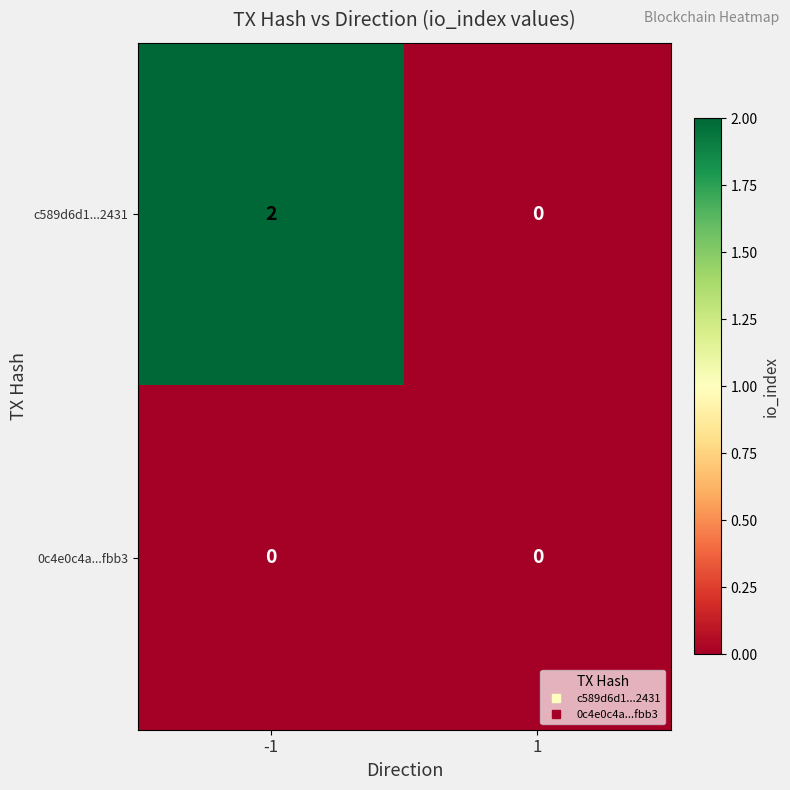

Reading left to right, extract all data points from this chart.

c589d6d1...2431: -1=2	1=0
0c4e0c4a...fbb3: -1=0	1=0